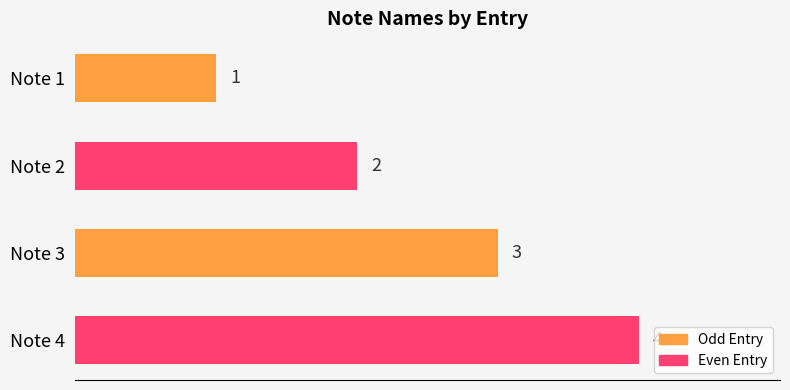

Is it true that the value at Note 1 is 1?

True